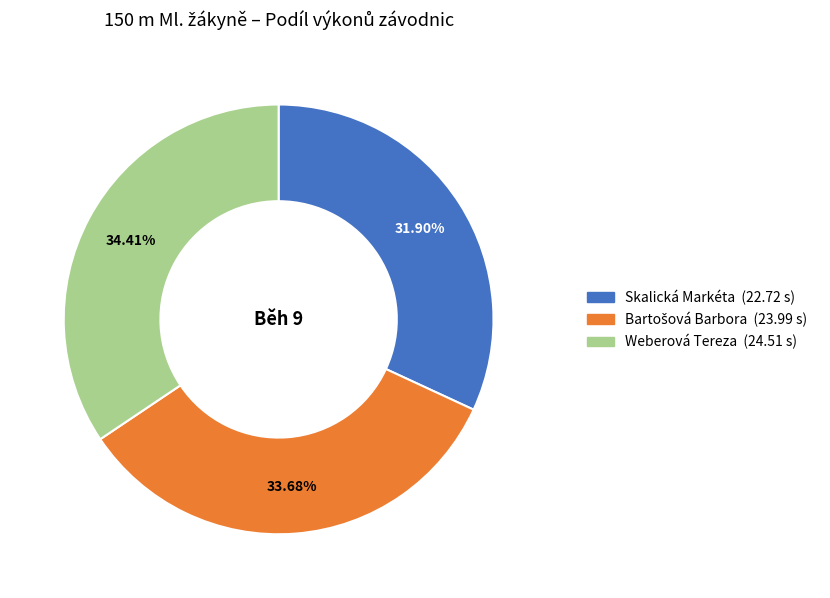

What is the largest slice in the pie chart?

Weberová Tereza